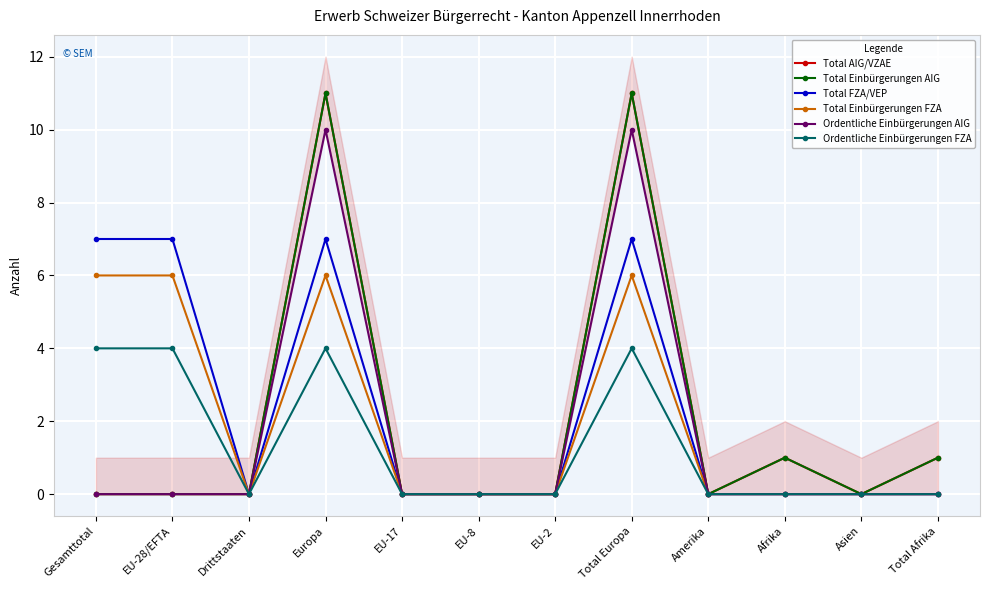

What are all the series names shown in the legend?

Total AIG/VZAE, Total Einbürgerungen AIG, Total FZA/VEP, Total Einbürgerungen FZA, Ordentliche Einbürgerungen AIG, Ordentliche Einbürgerungen FZA